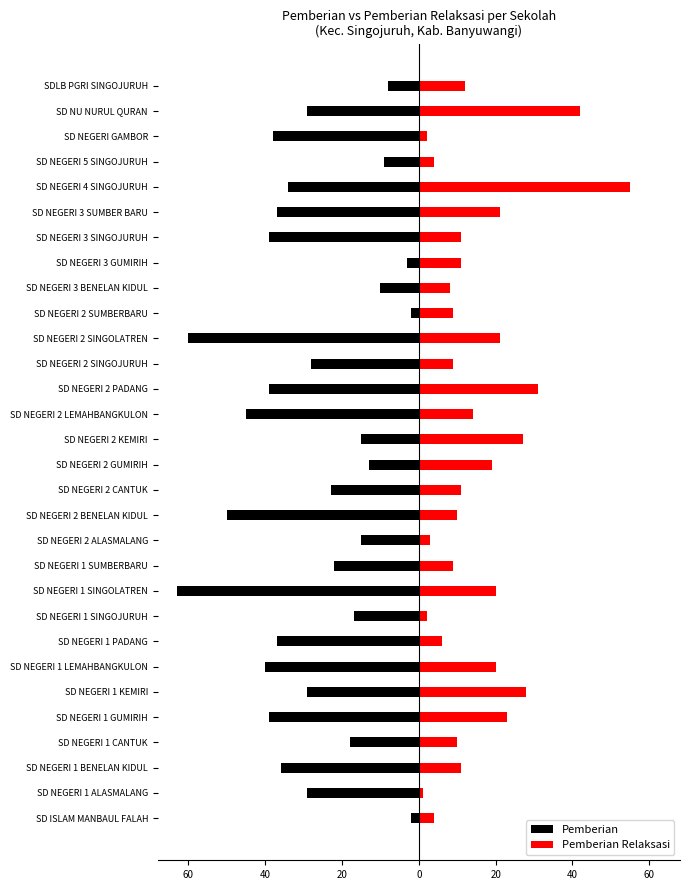

What is the value of the Pemberian Relaksasi bar at the 29th from the left?

42